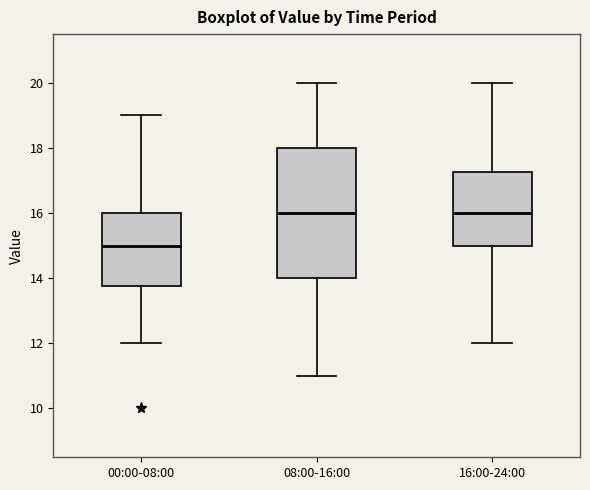

Which box is the tallest, from its lower edge to its upper edge?

08:00-16:00